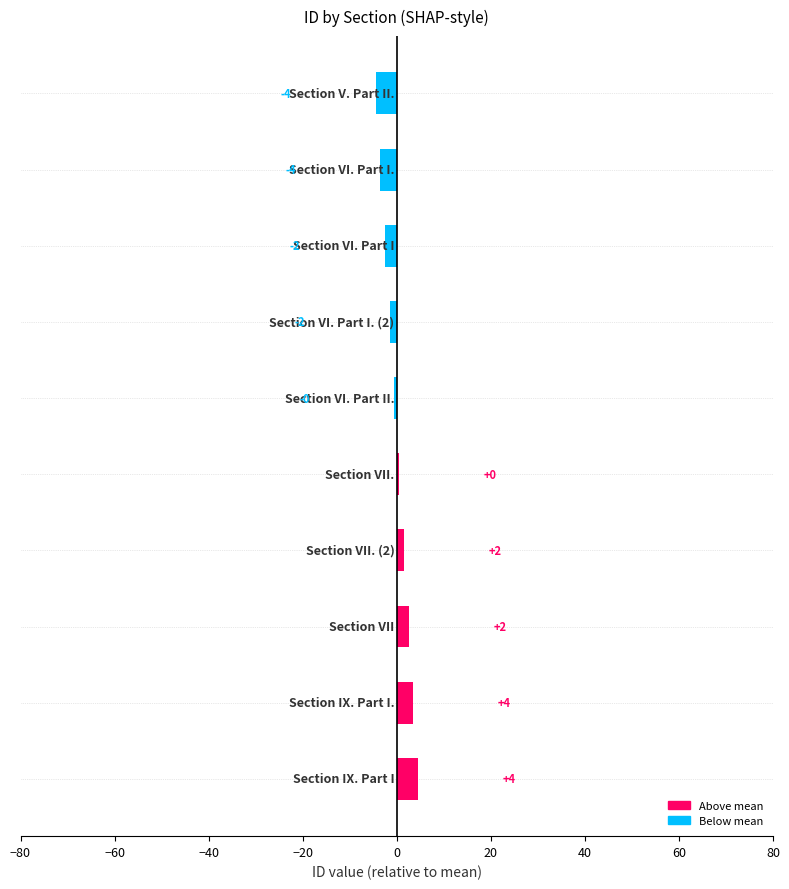

How many bars are there in total?

10